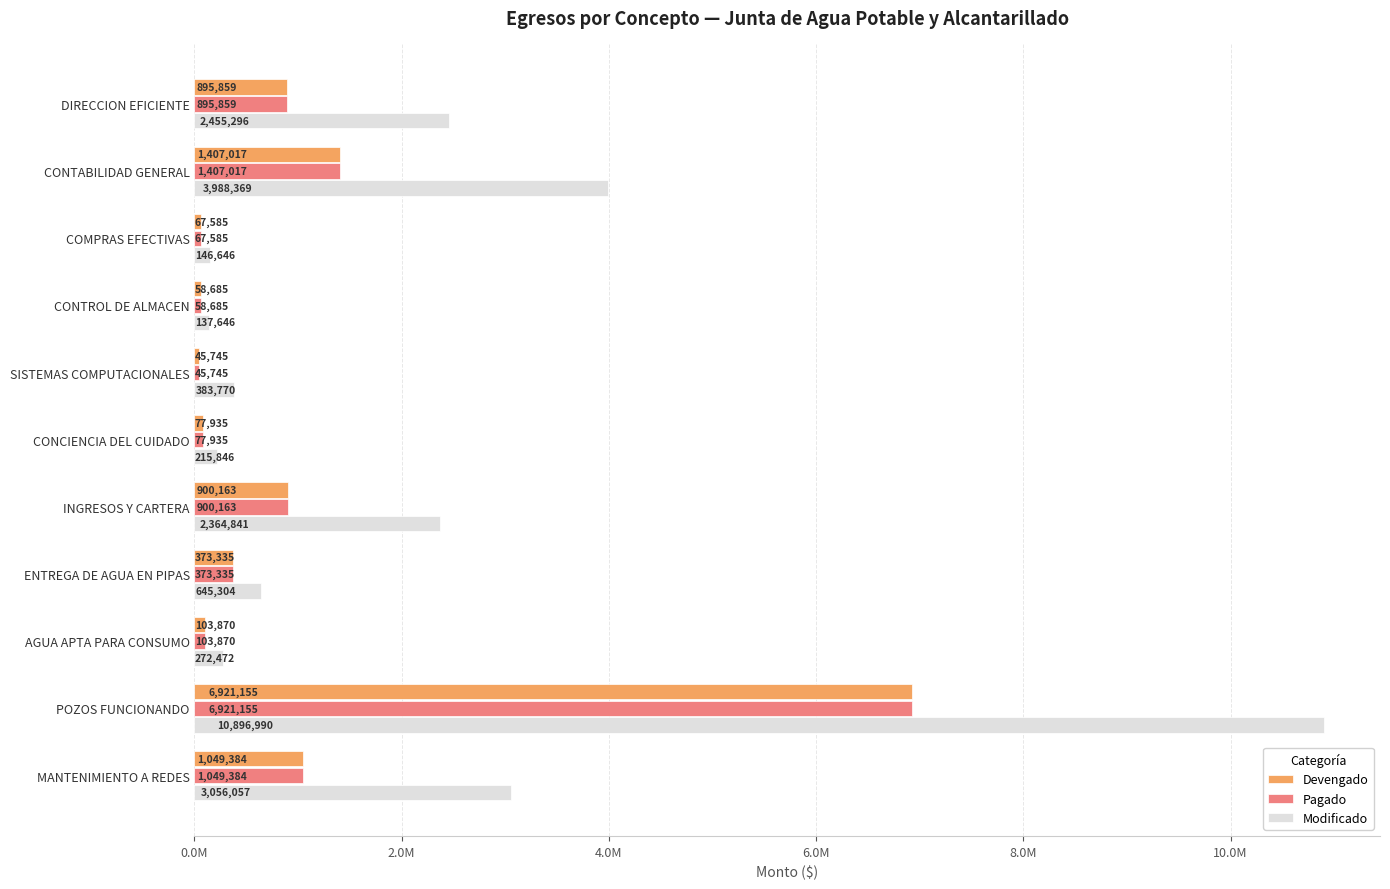

What are all the series names shown in the legend?

Devengado, Pagado, Modificado